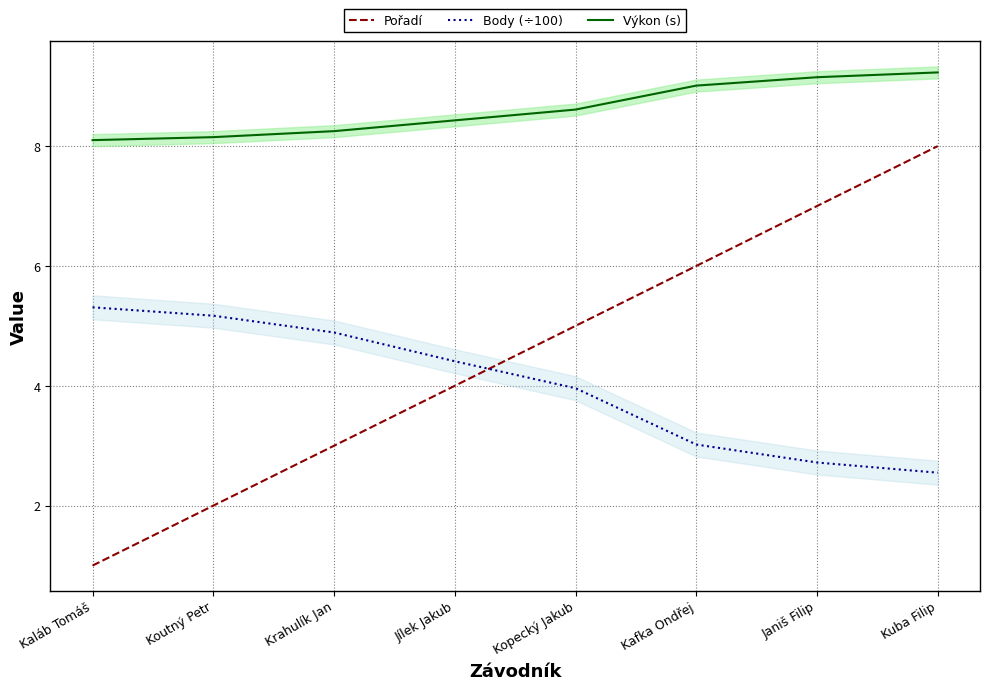

What is the difference between the Body (÷100) values at Koutný Petr and Kafka Ondřej?

2.1